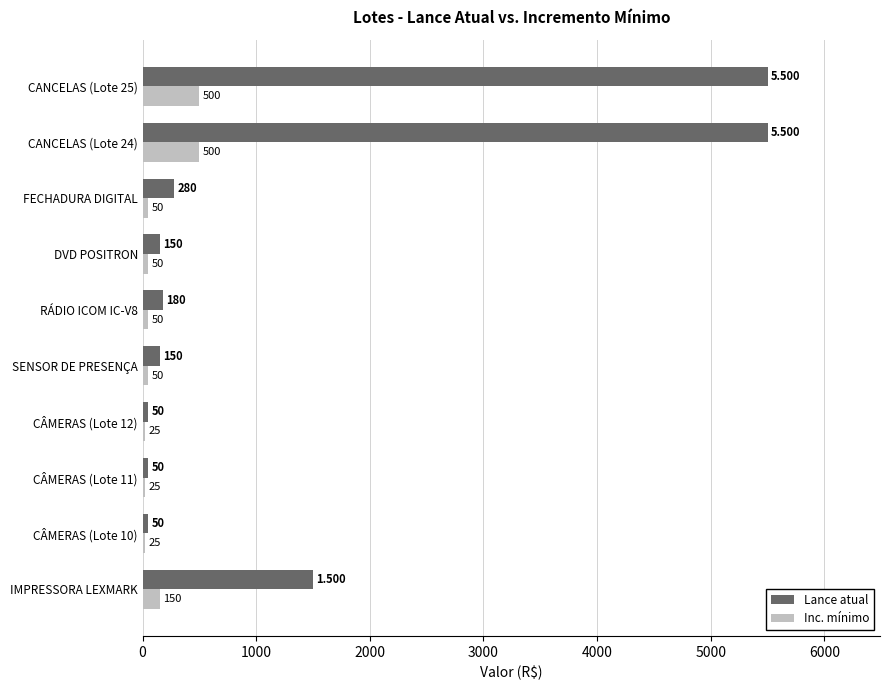

Which series has the largest total across all categories?

Lance atual